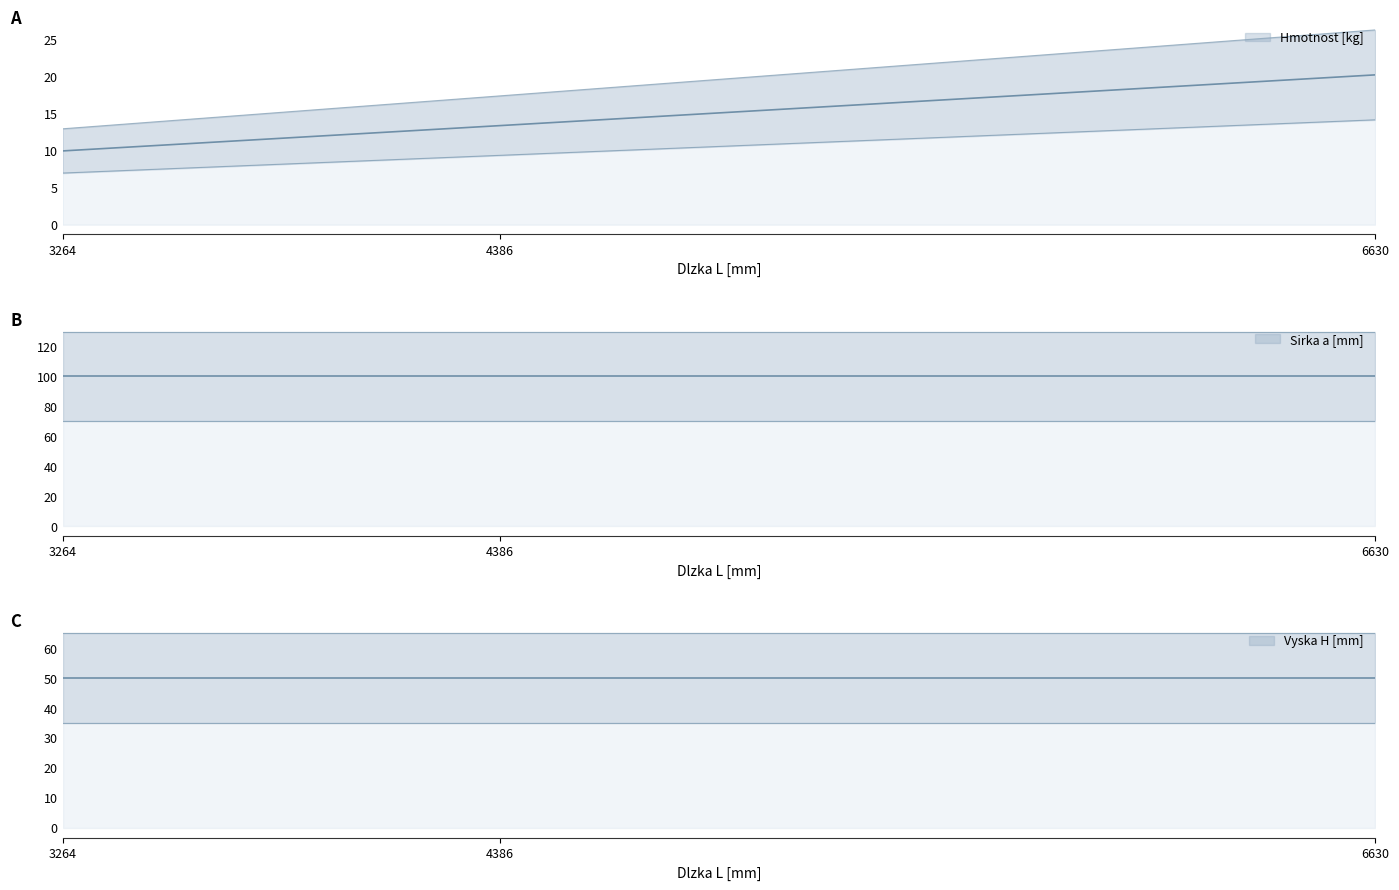

What is the difference between the second highest and minimum values in the Hmotnost [kg] series?

3.4